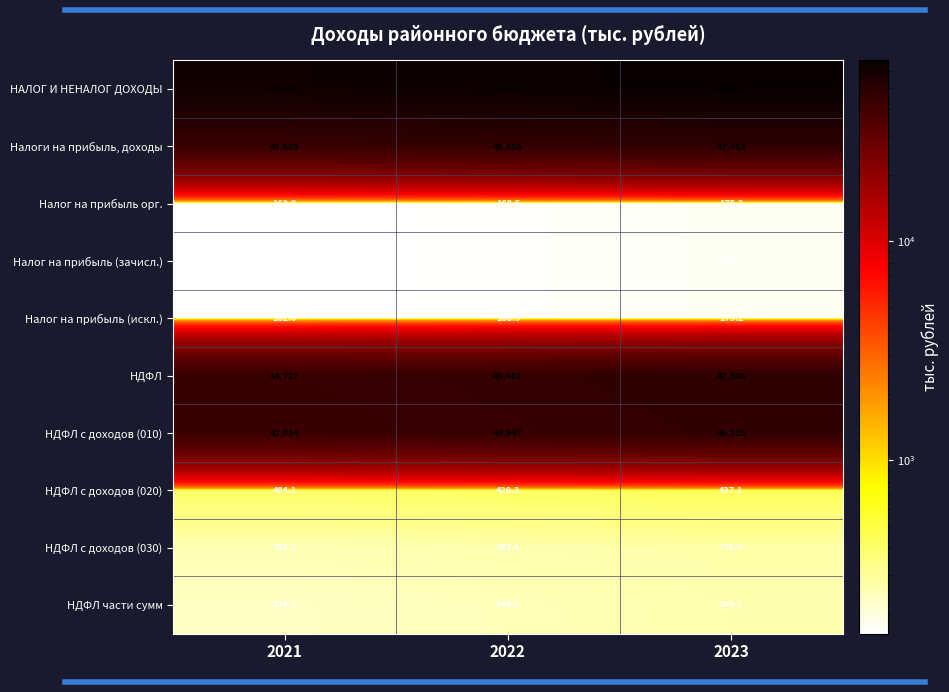

List the labels in order of Налоги на прибыль, доходы value, smallest first.

2021, 2022, 2023